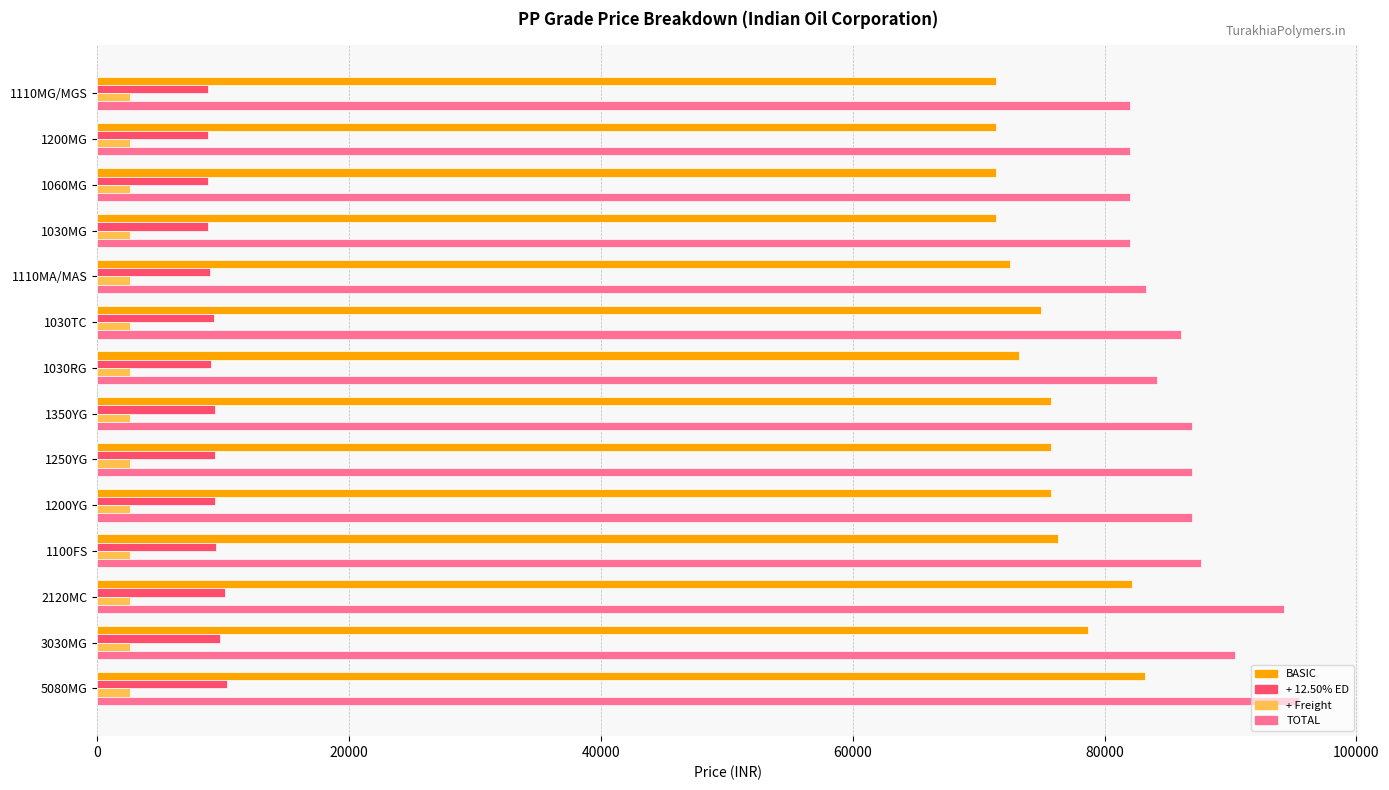

At 3030MG, list the series in order from smallest to largest.

+ Freight, + 12.50% ED, BASIC, TOTAL